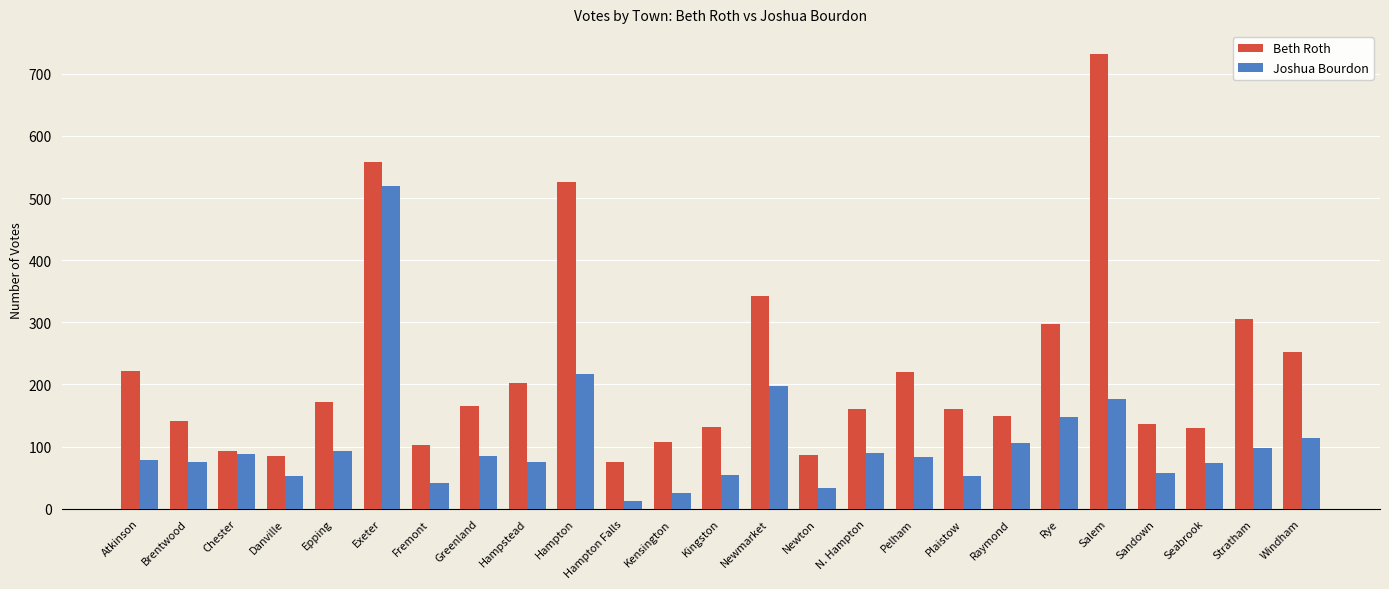

Is it true that Beth Roth equals 319 at Exeter?

False